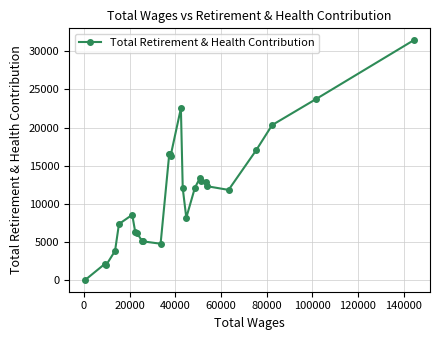

True or false: the data has more than 0 interior local peaks.

True